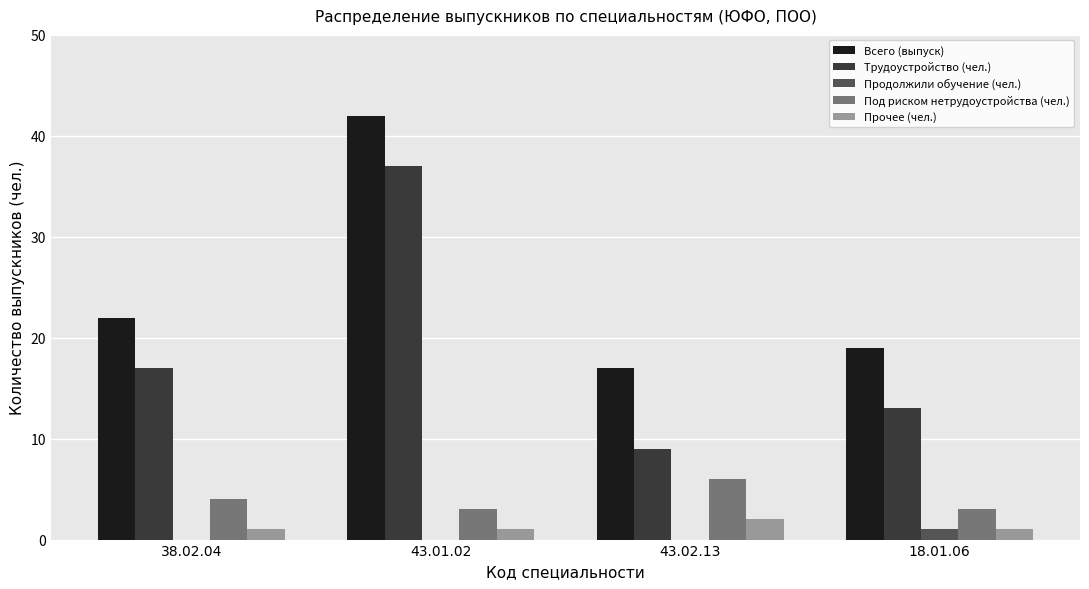

How many groups of bars are there?

4